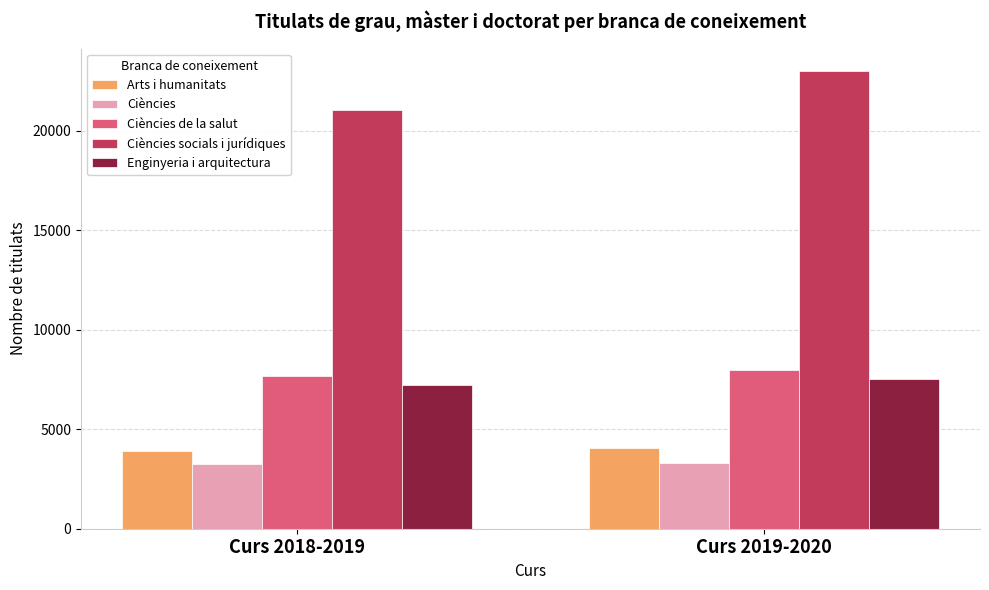

Where is Ciències socials i jurídiques nearest to the value 22016?

Curs 2018-2019